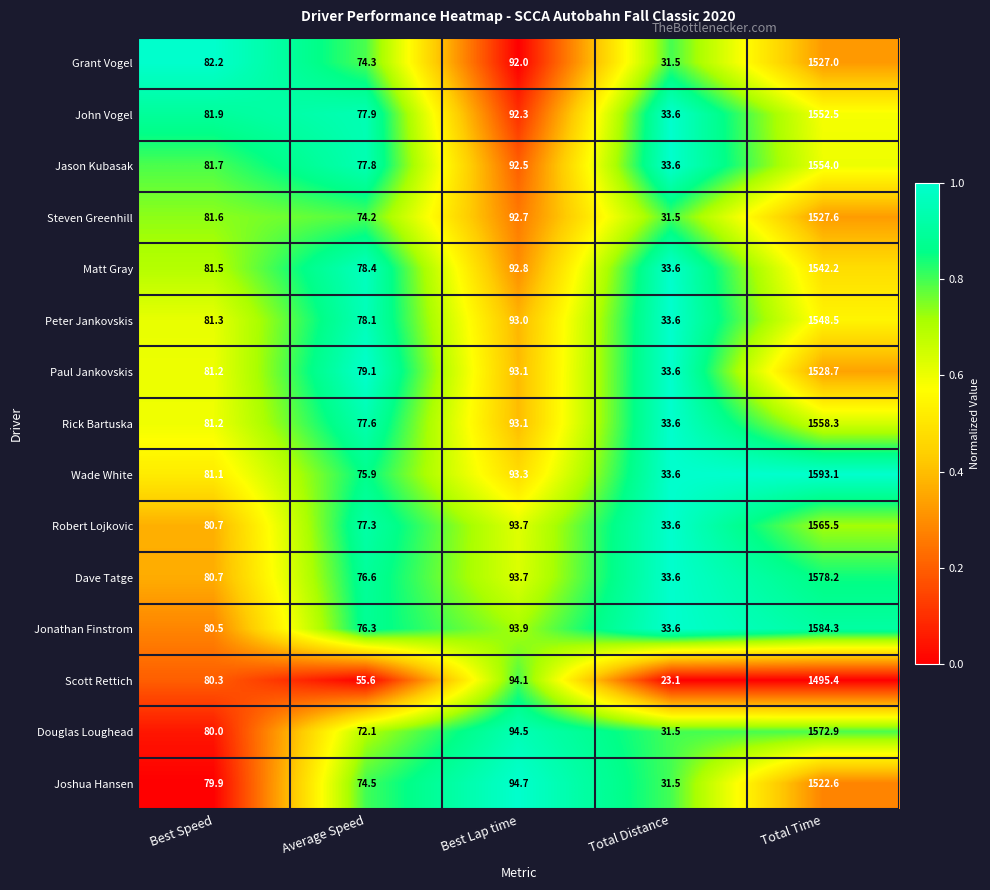

What is the minimum value for Rick Bartuska?

33.6